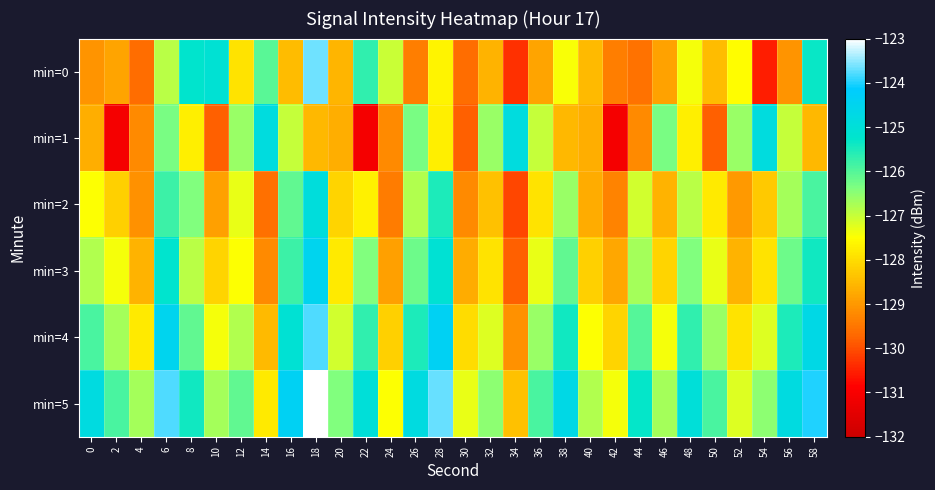

What is the total value across all series at 42?

-774.1